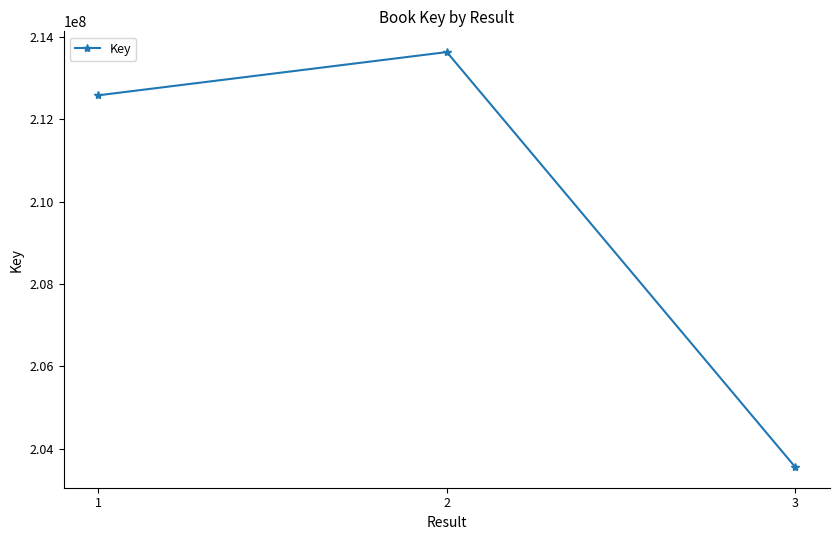

Approximately how many times larger is the value at 3 compared to 1?

1.0